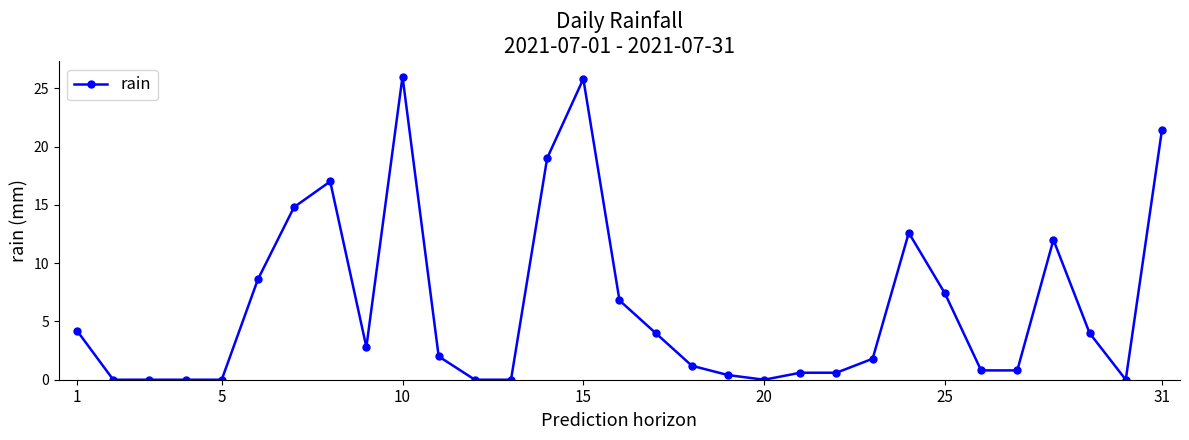

What is the average value?

6.3